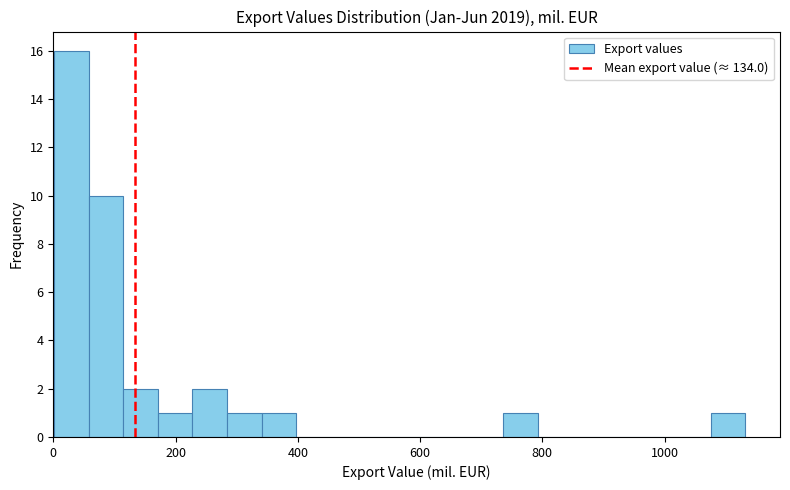

Around what value on the x-axis is the tallest bar? Give the approximate position of its centre, as read against the axis.

20